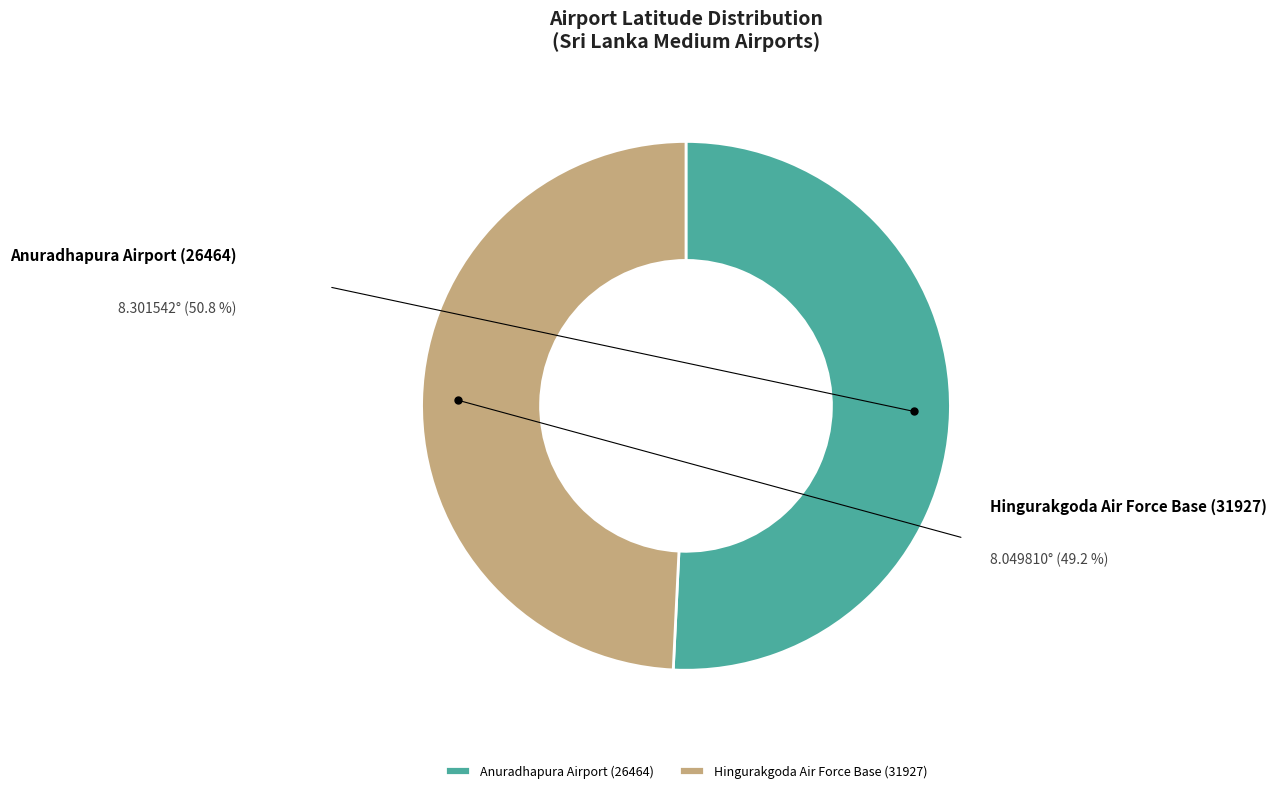

How many slices are in this pie chart?

2